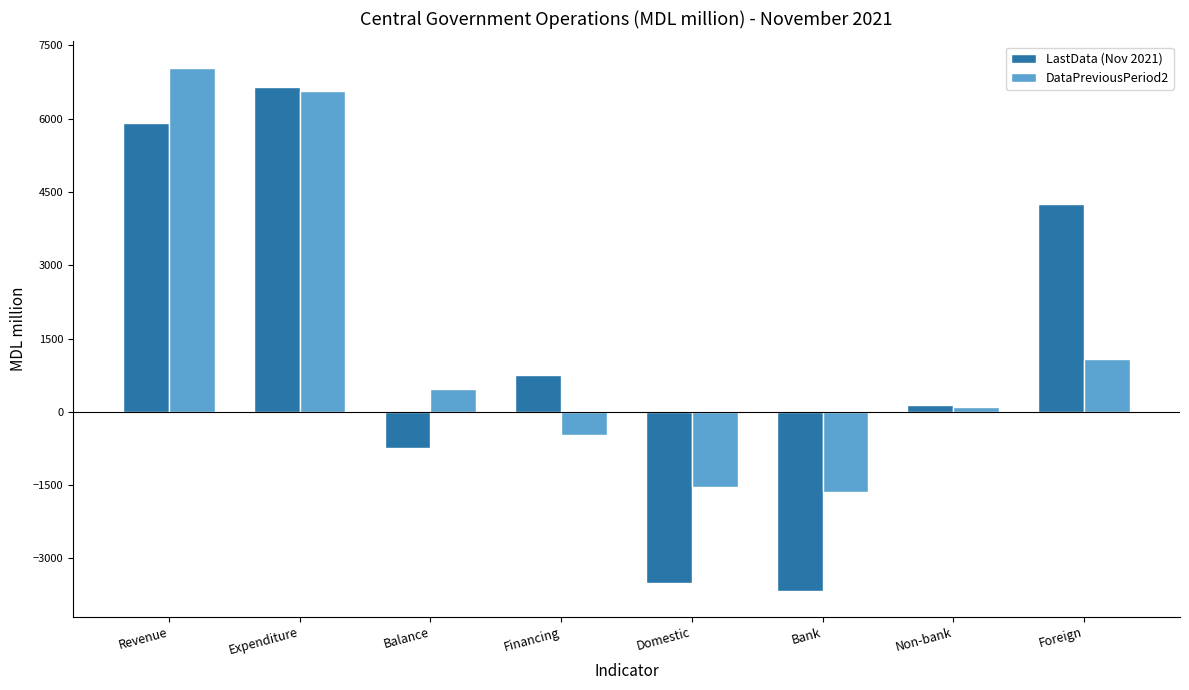

How many bars are there in total?

16